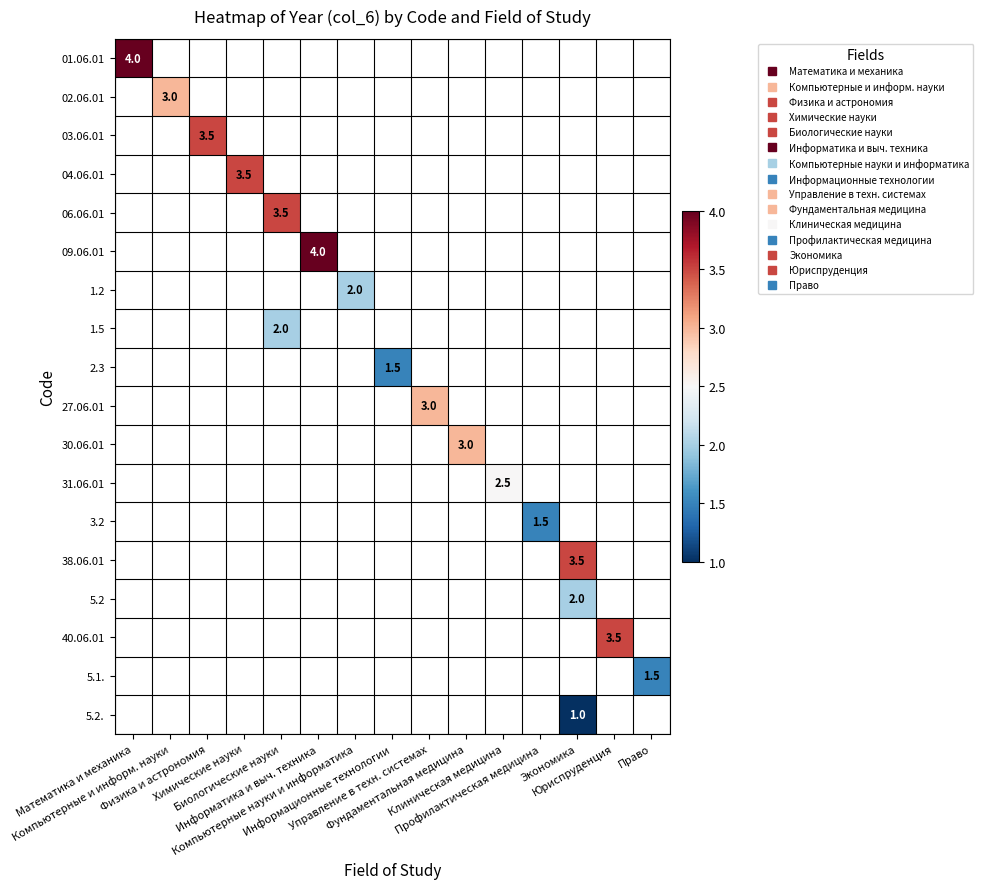

Which category has the lowest value across all series?

Экономика